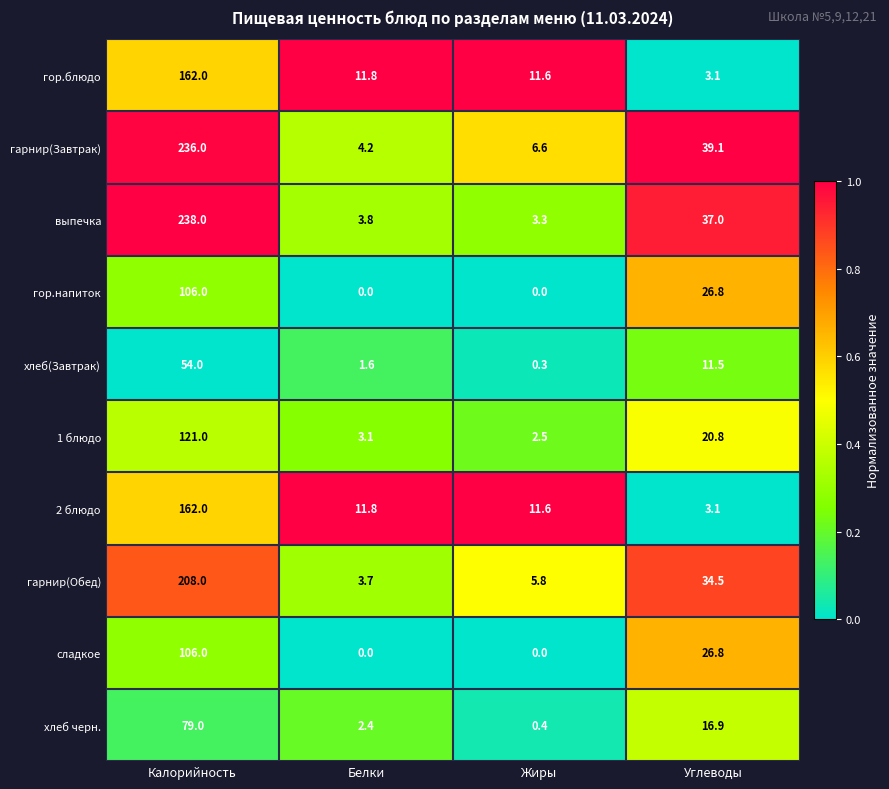

List the labels in order of 2 блюдо value, largest first.

Калорийность, Белки, Жиры, Углеводы